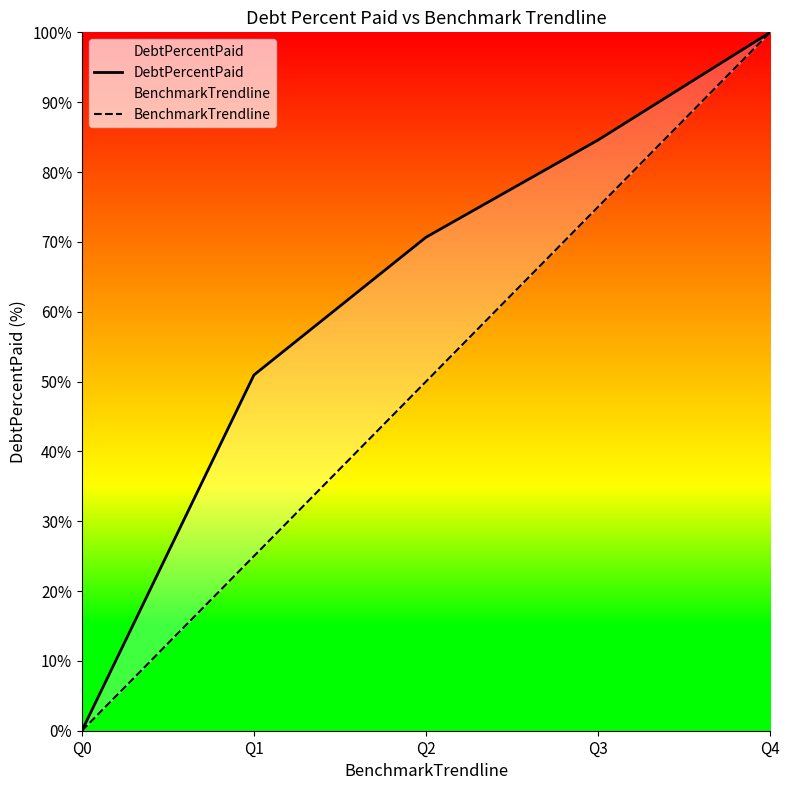

Reading right to left, list all the values displayed in this chart.

DebtPercentPaid: Q4=100.0	Q3=84.6	Q2=70.7	Q1=50.9	Q0=0.0
BenchmarkTrendline: Q4=100.0	Q3=75.0	Q2=50.0	Q1=25.0	Q0=0.0